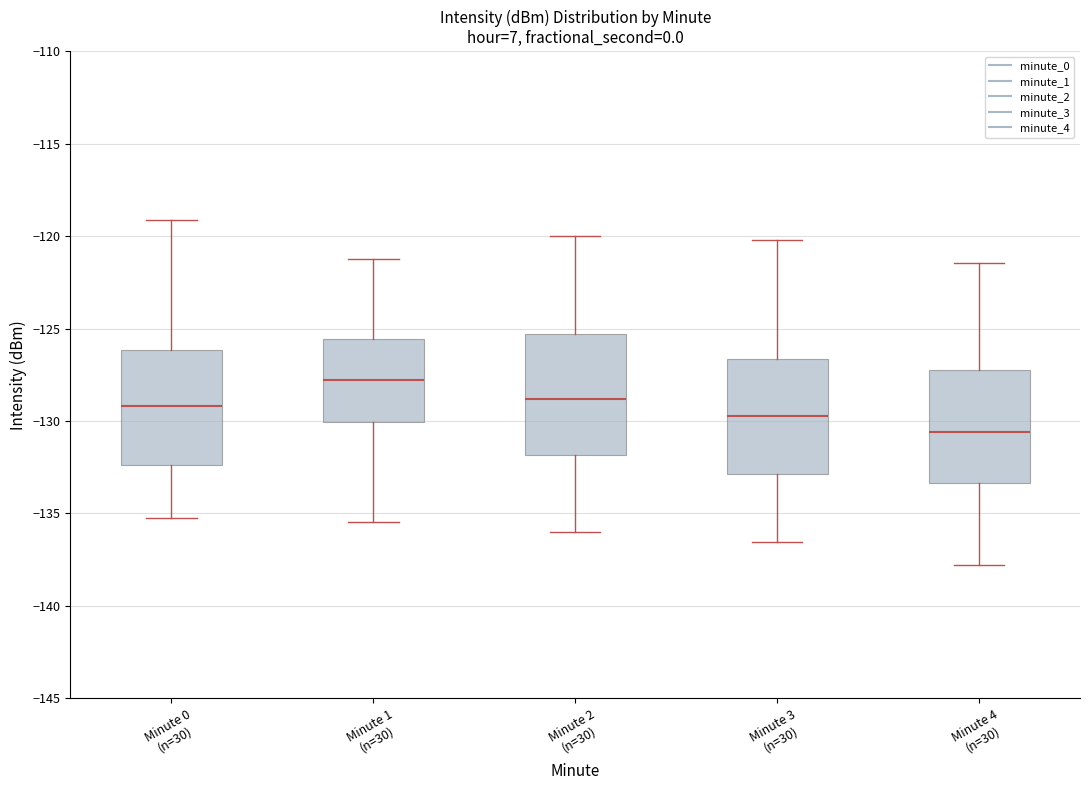

Reading left to right, read every box against the y-axis: the position of its median line, the range the box covers, and the ends of its whiskers. The values are not printed on the chart, so give them approximately, as read against the axis.

Minute 0 (n=30): median -129.0, box -132.5 to -126.0, whiskers -135.0 to -119.0
Minute 1 (n=30): median -128.0, box -130.0 to -125.5, whiskers -135.5 to -121.0
Minute 2 (n=30): median -129.0, box -132.0 to -125.5, whiskers -136.0 to -120.0
Minute 3 (n=30): median -129.5, box -133.0 to -126.5, whiskers -136.5 to -120.0
Minute 4 (n=30): median -130.5, box -133.5 to -127.5, whiskers -138.0 to -121.5